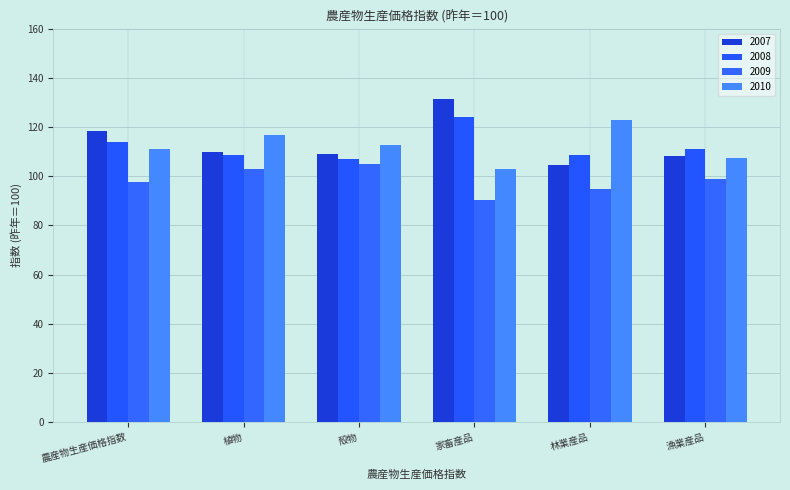

At which label does 2008 first exceed 111?

農産物生産価格指数